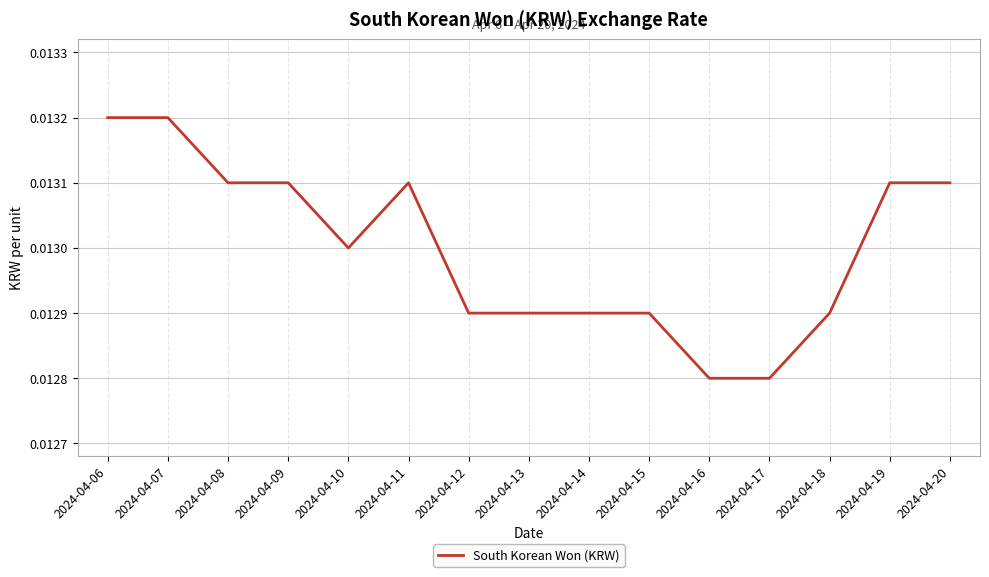

Which has a higher value, 2024-04-09 or 2024-04-18?

2024-04-09